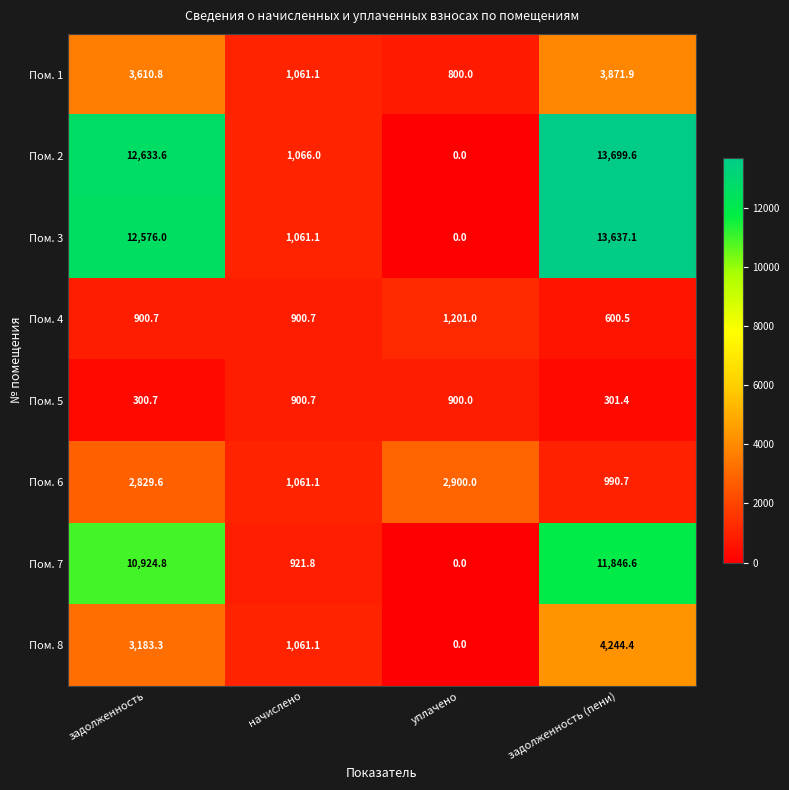

What is the highest value of the Пом. 2 series?

13699.6